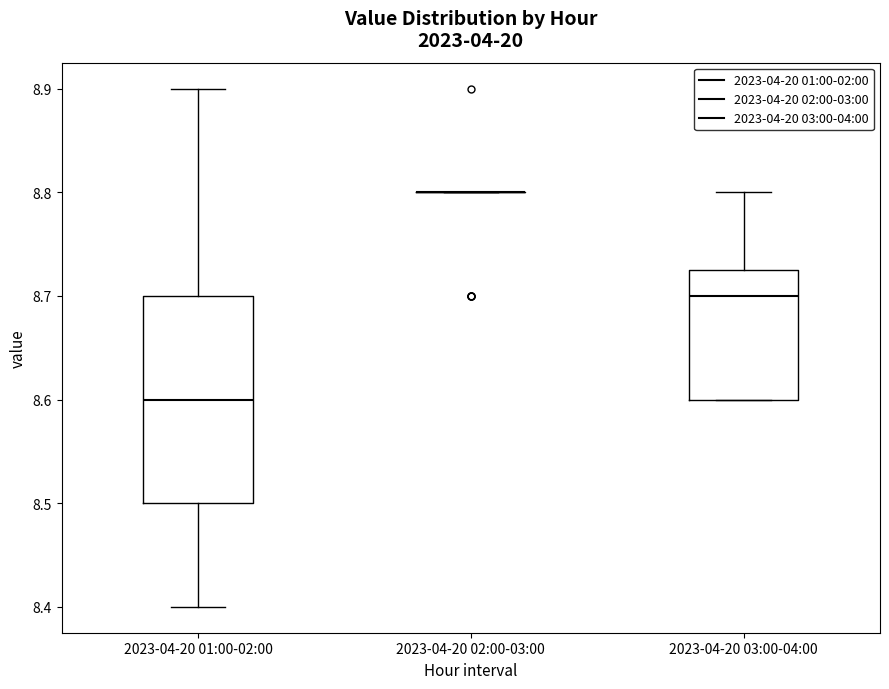

Reading left to right, read every box against the y-axis: the position of its median line, the range the box covers, and the ends of its whiskers. The values are not printed on the chart, so give them approximately, as read against the axis.

2023-04-20 01:00-02:00: median 8.60, box 8.50 to 8.70, whiskers 8.40 to 8.90
2023-04-20 02:00-03:00: box collapsed to a line at 8.80, whiskers 8.80 to 8.80
2023-04-20 03:00-04:00: median 8.70, box 8.60 to 8.73, whiskers 8.60 to 8.80